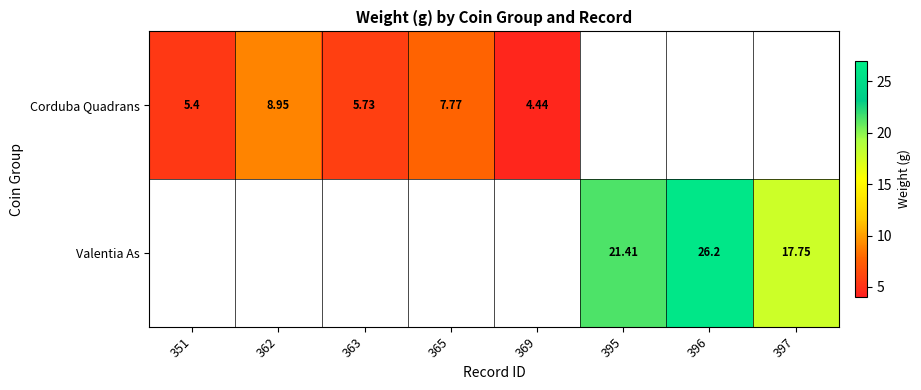

Count the number of categories in the chart.

8